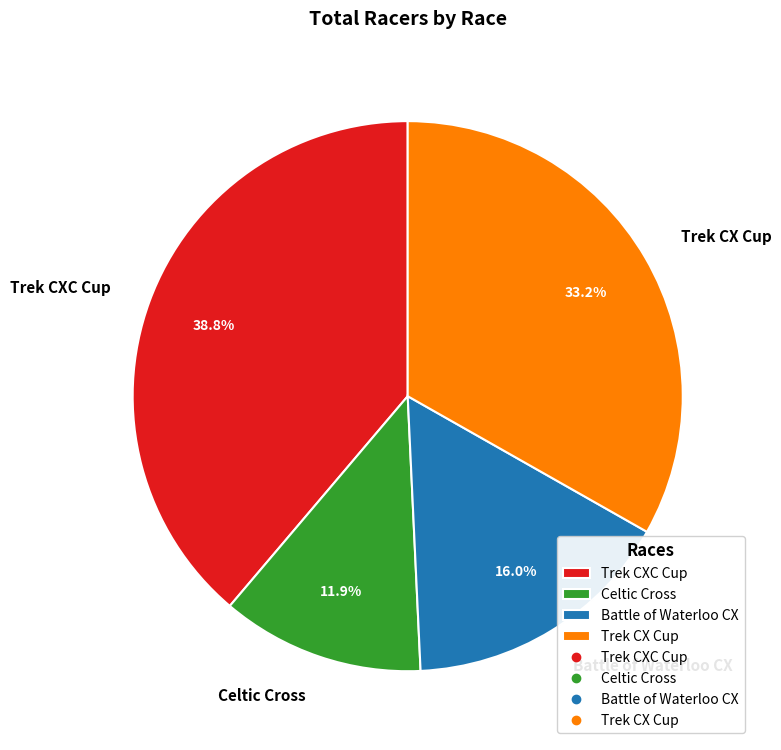

What is the largest slice in the pie chart?

Trek CXC Cup